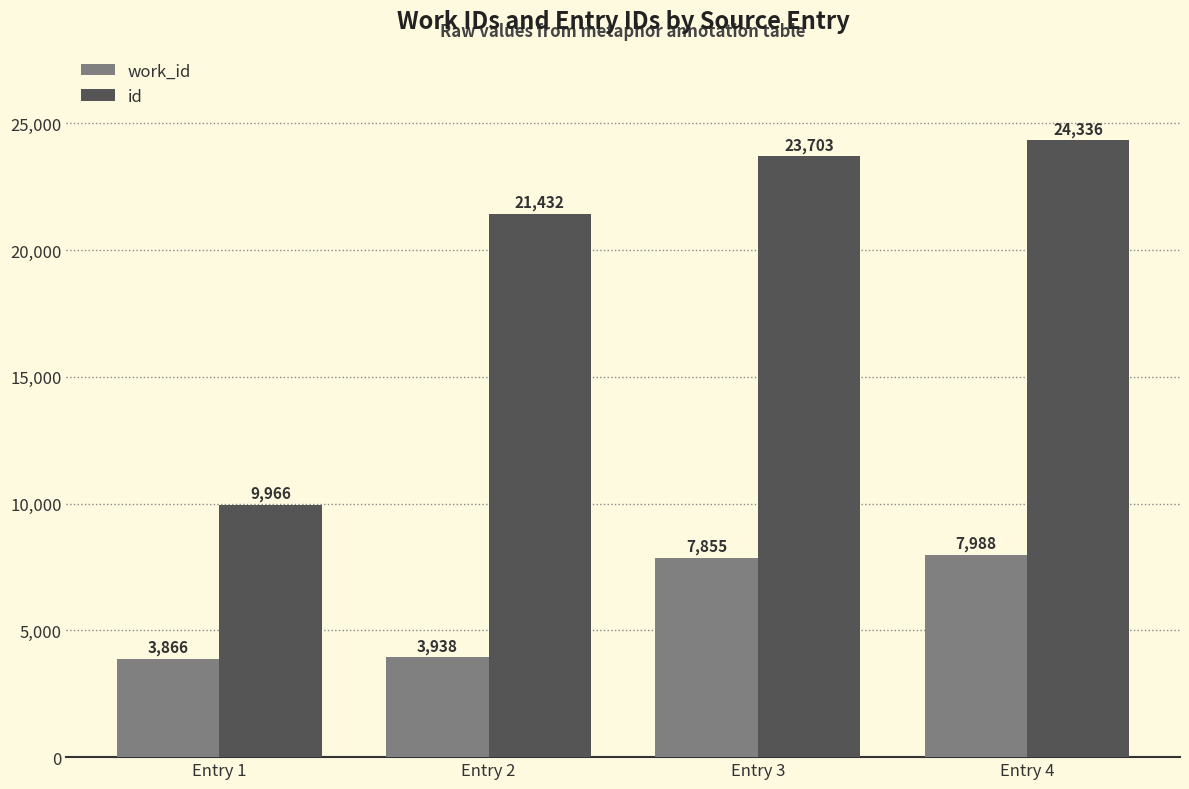

How many data points does each series have?

4